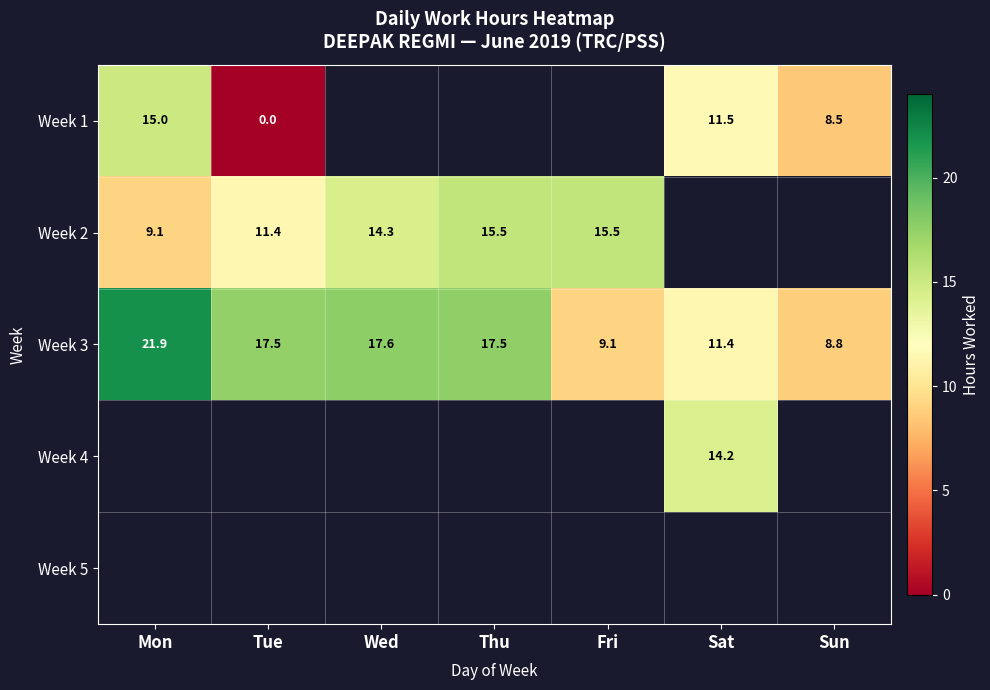

Is the value of Week 2 at Mon greater than the value of Week 3 at Sat?

No